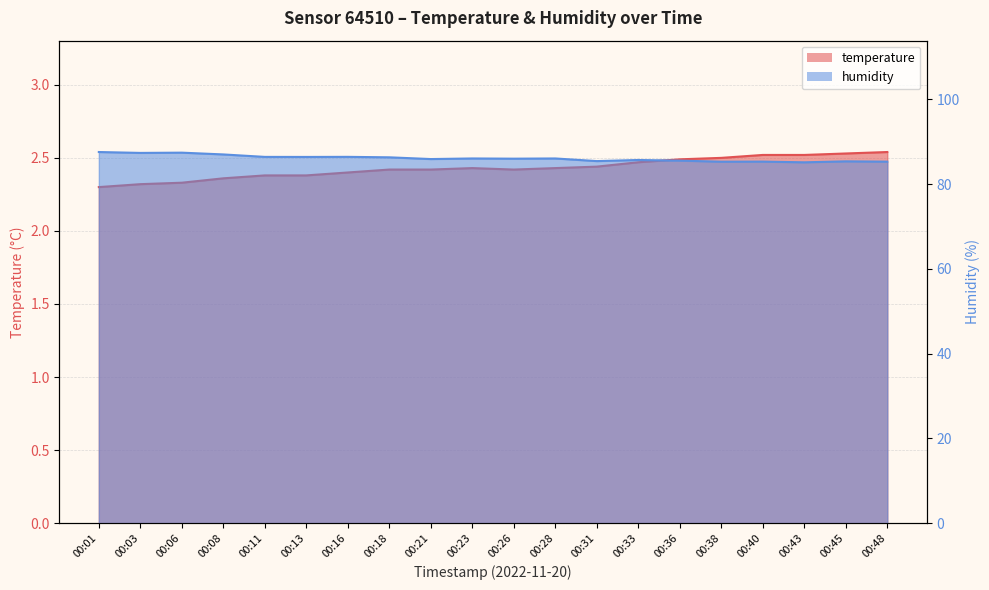

How many lines are shown in the chart?

2